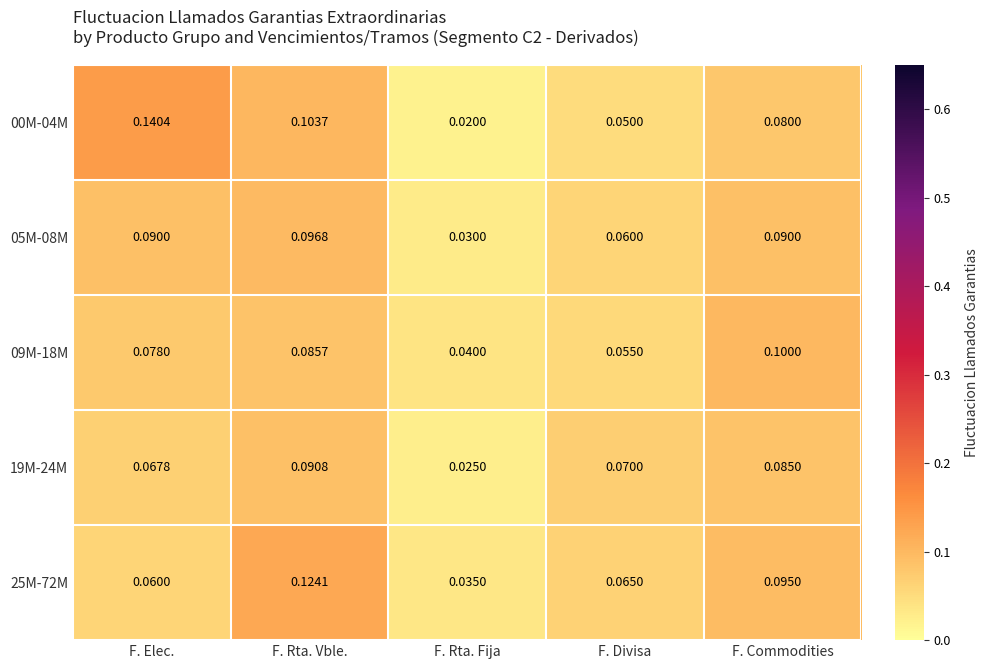

At which category does the chart reach its peak across all series?

F. Elec.